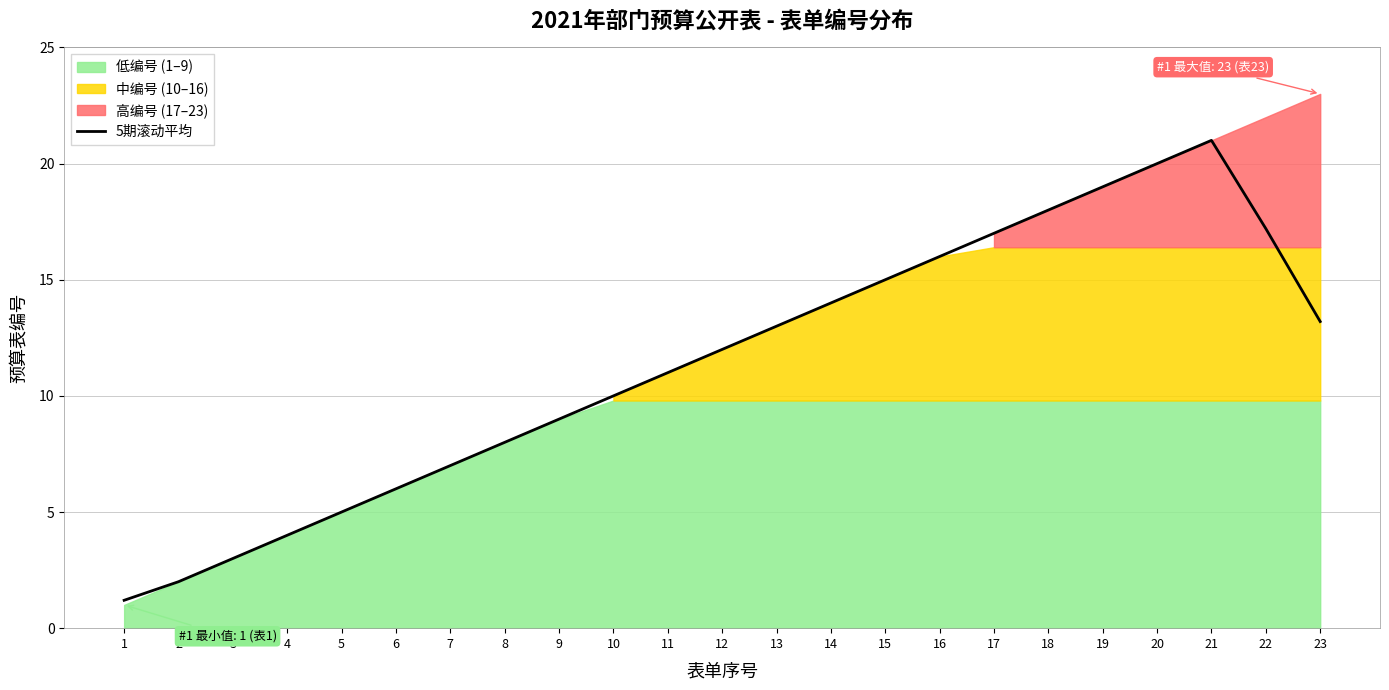

What is the value of the 4th point from the left?

4.0